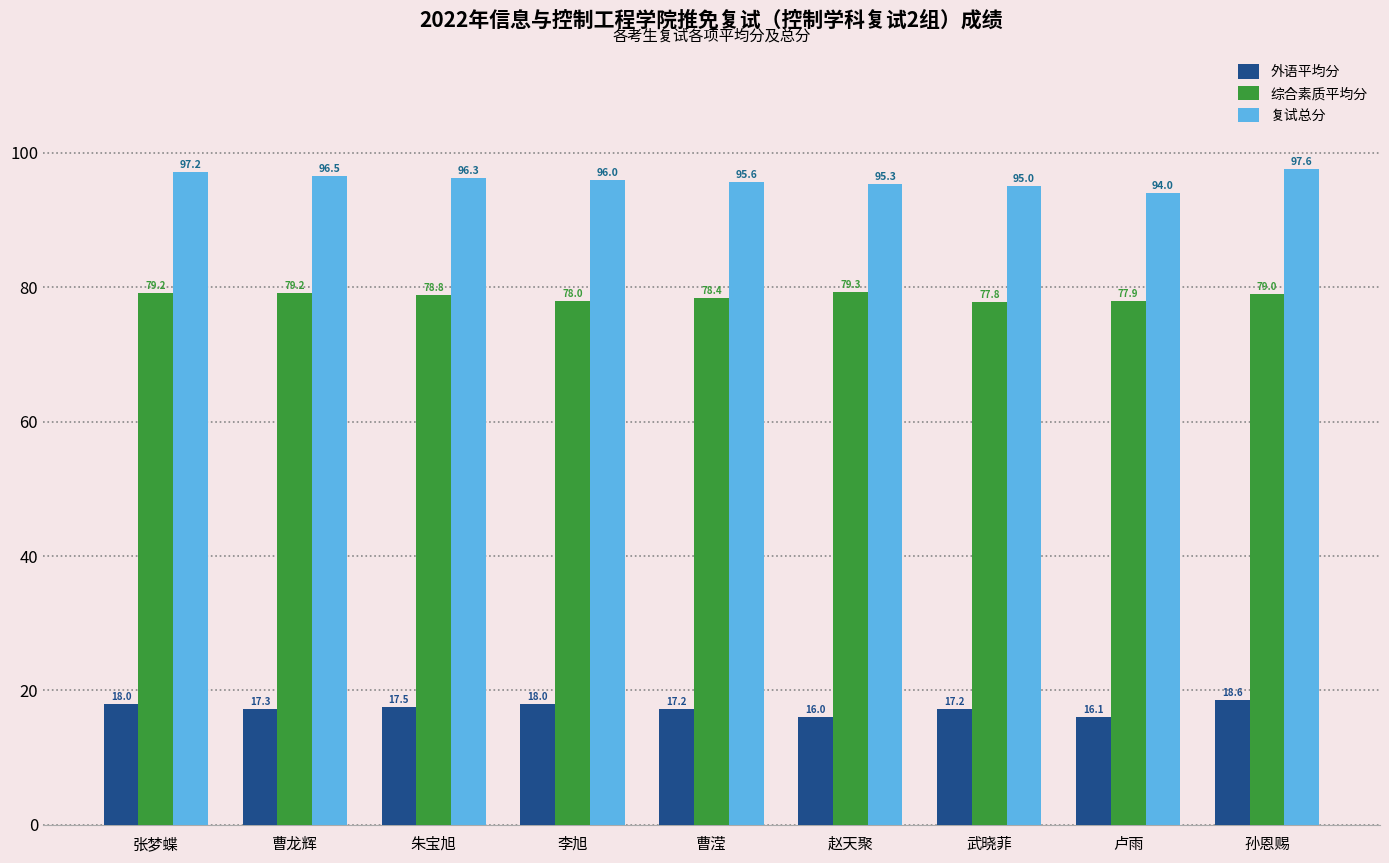

Which series has the widest spread of values?

复试总分